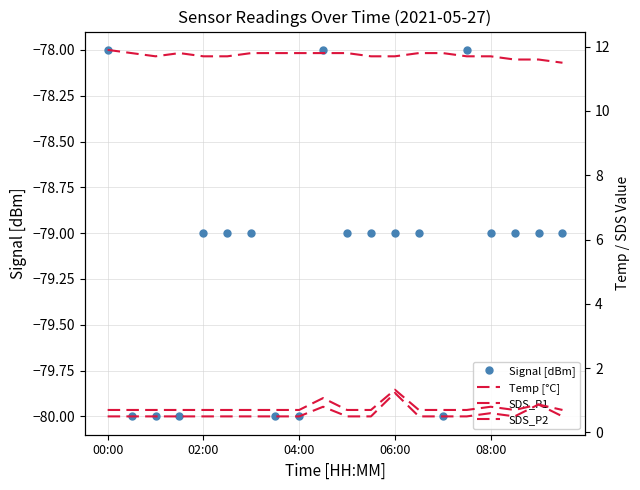

The Signal [dBm] series shows -79 at 02:00. True or false?

True